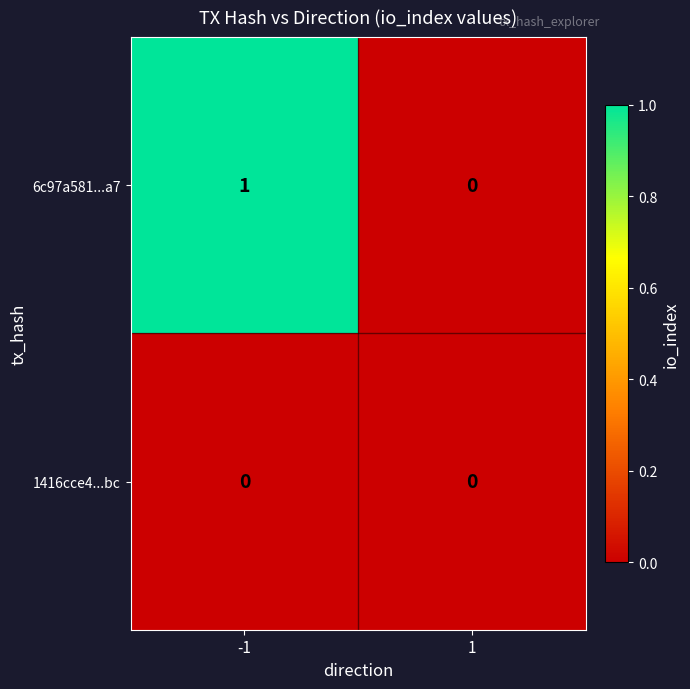

Which series has the largest range (max minus min)?

6c97a581...a7